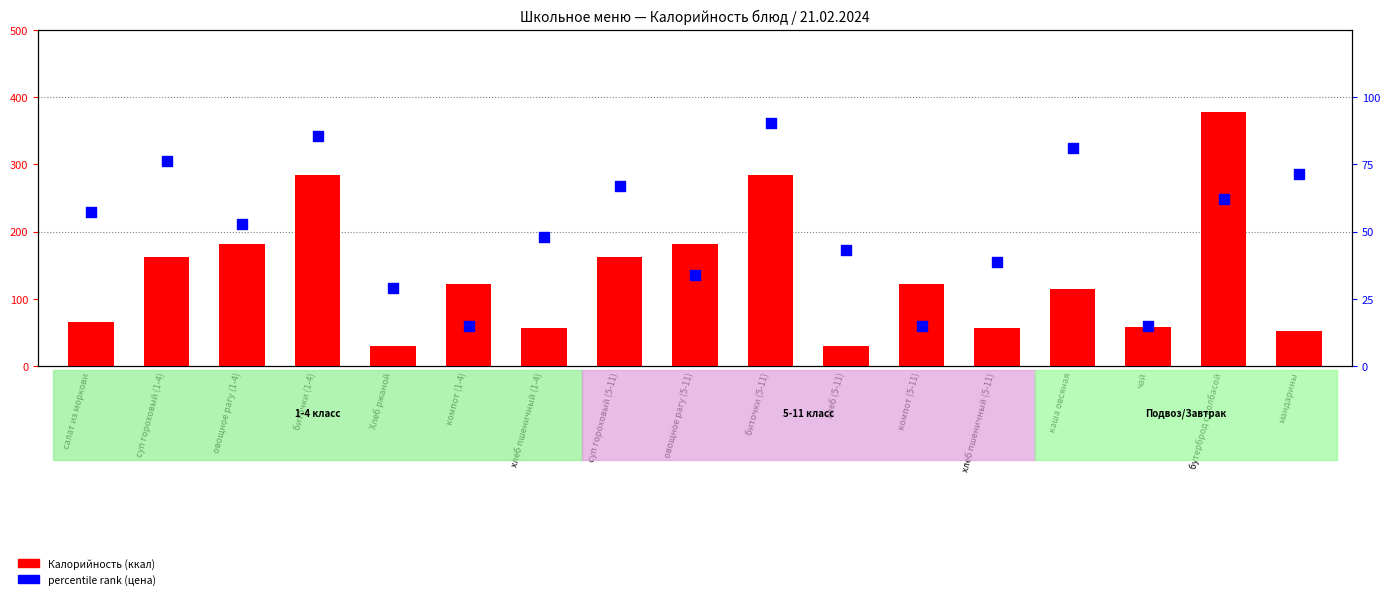

Which series reaches the maximum Y coordinate?

Калорийность